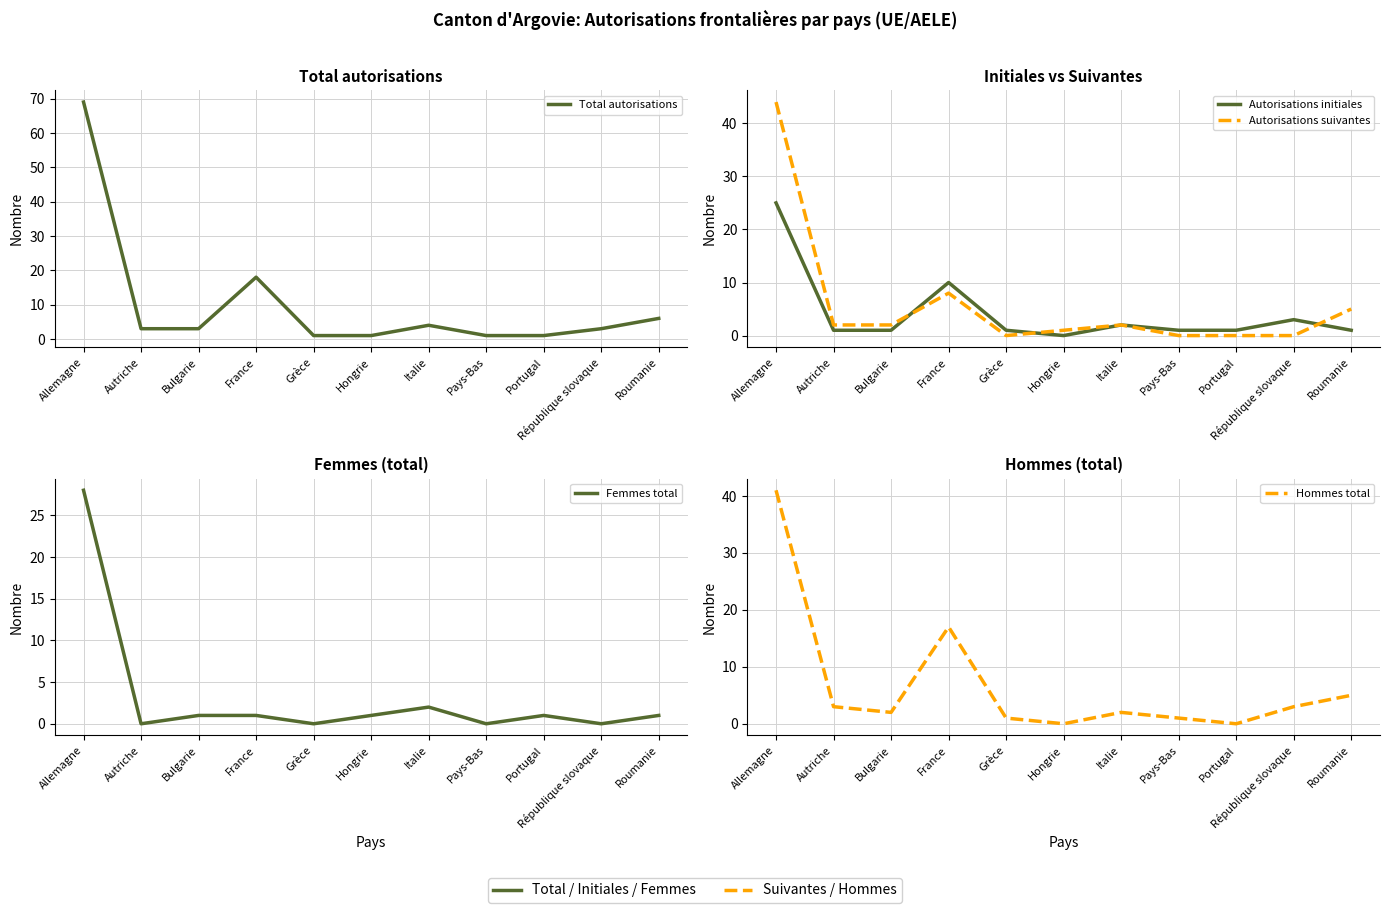

True or false: Autorisations initiales has more than 1 points higher than both neighbors.

True